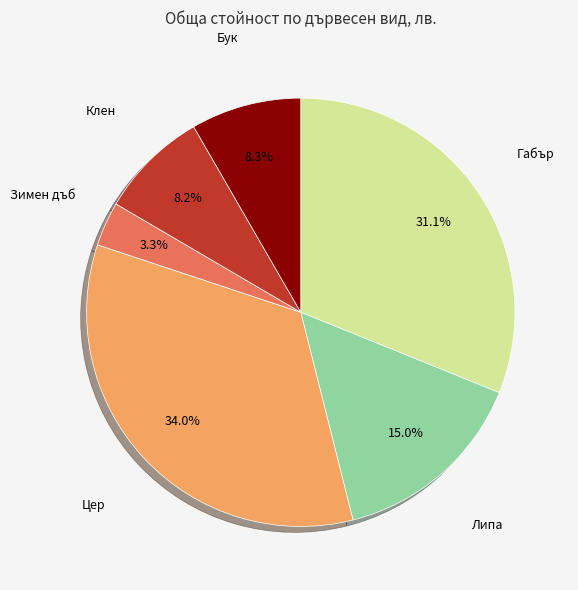

Is there a majority slice in this chart?

No